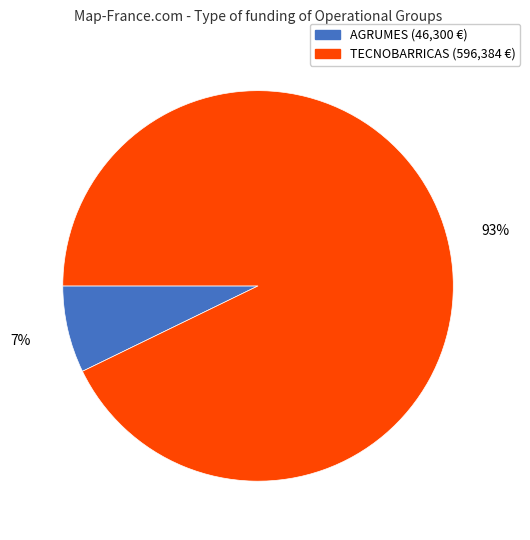

To the nearest percent, what is the average slice percentage?

50%